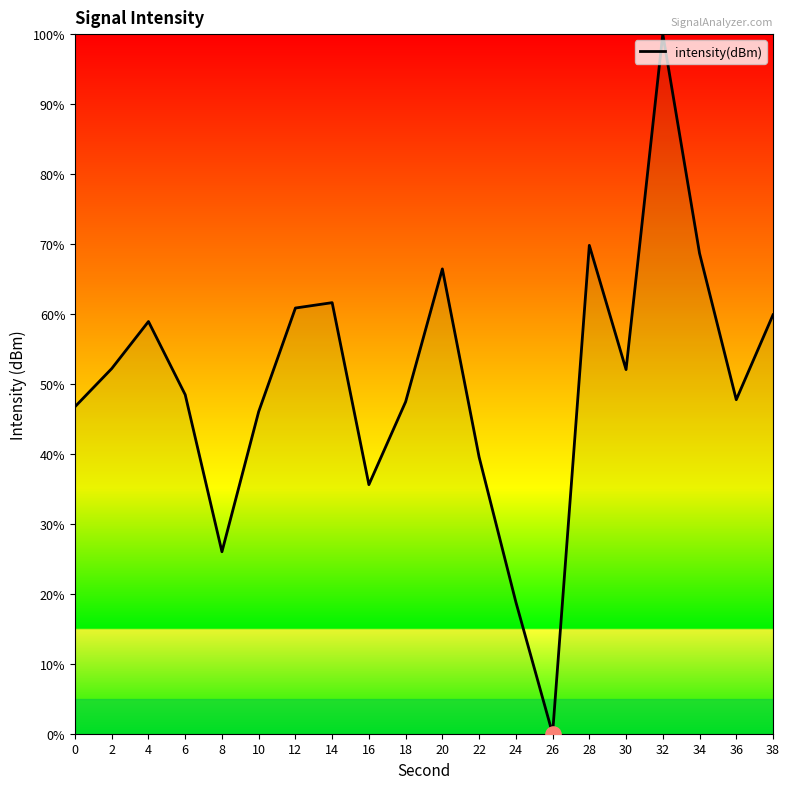

What is the change in value from 14 to 26?

-61.6